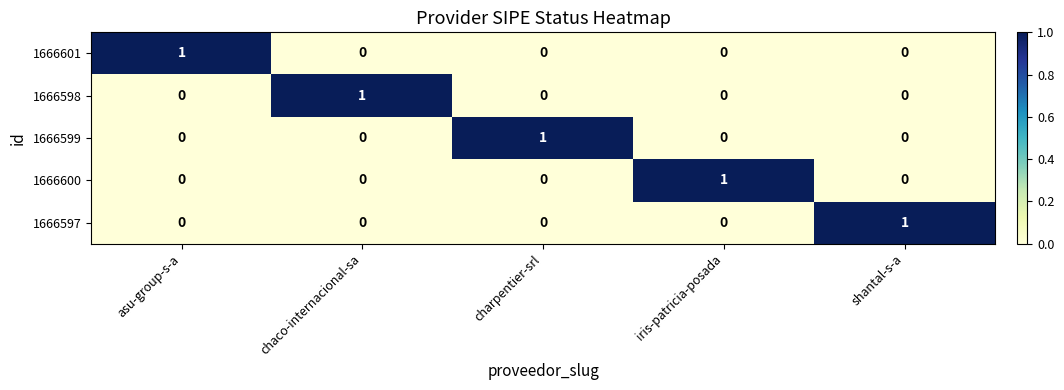

Is it true that 1666601 equals 1 at asu-group-s-a?

True